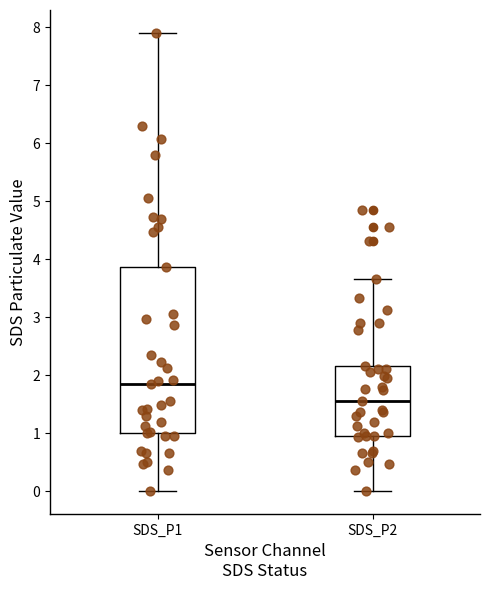

Where does the lower whisker of the box for SDS_P2 end on the y-axis? The values are not printed on the chart, so give them approximately, as read against the axis.

0.0